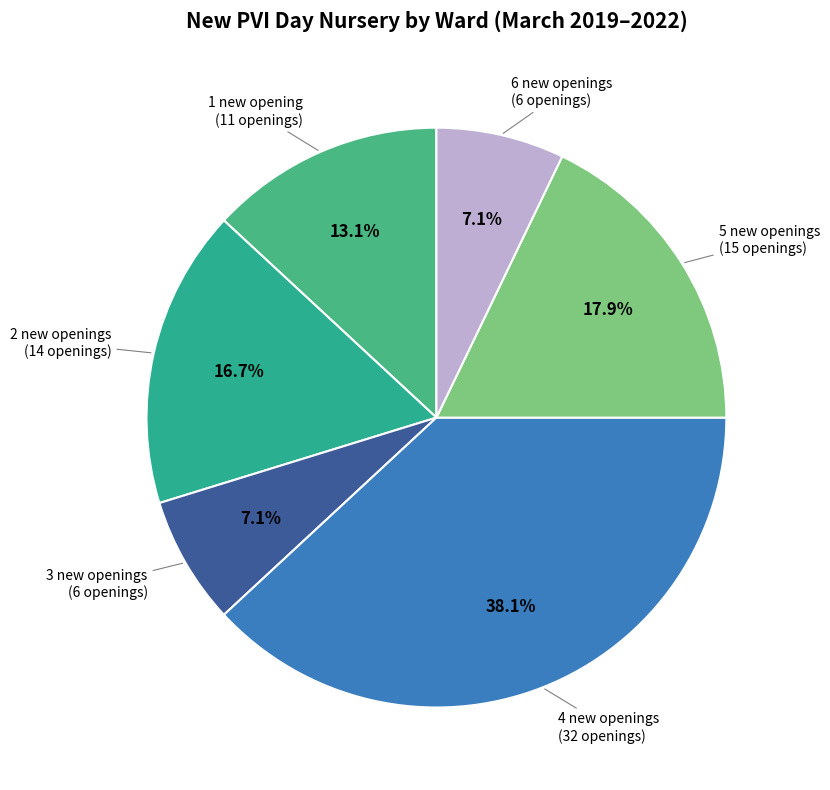

What is the largest slice in the pie chart?

4 new openings